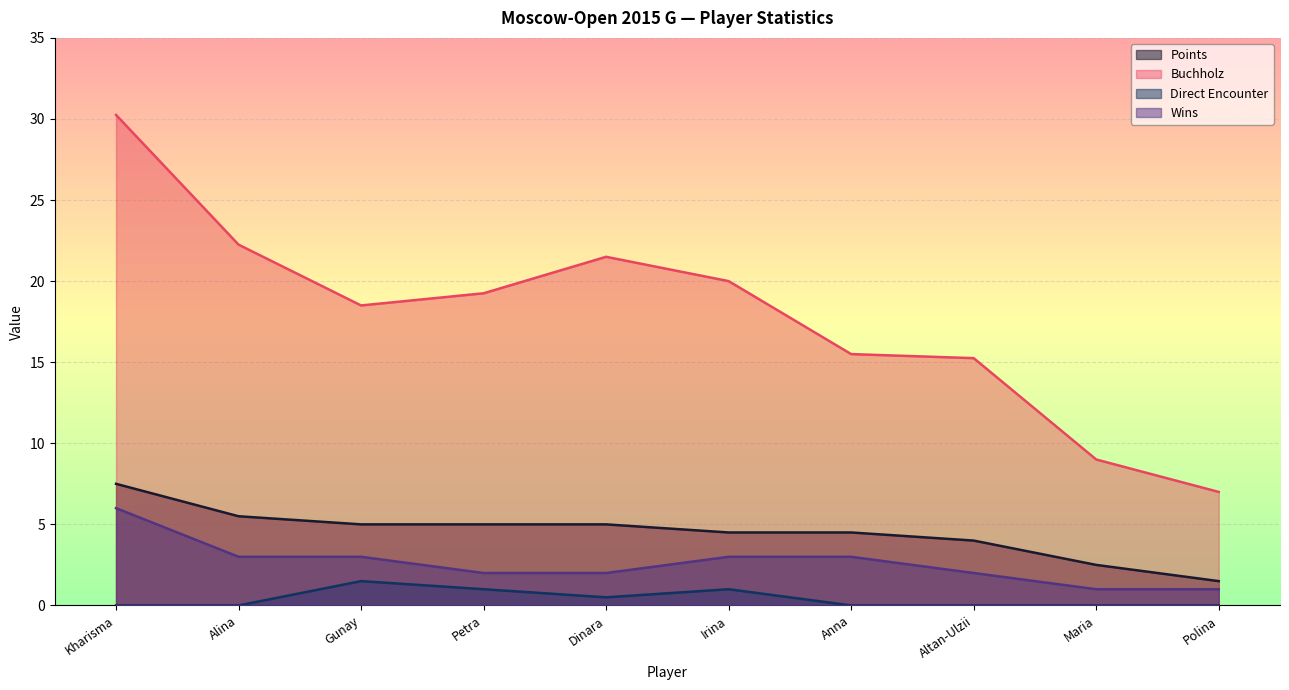

Reading right to left, list all the values displayed in this chart.

Points: 1.5	2.5	4.0	4.5	4.5	5.0	5.0	5.0	5.5	7.5
Buchholz: 7.0	9.0	15.2	15.5	20.0	21.5	19.2	18.5	22.2	30.2
Direct Encounter: 0.0	0.0	0.0	0.0	1.0	0.5	1.0	1.5	0.0	0.0
Wins: 1.0	1.0	2.0	3.0	3.0	2.0	2.0	3.0	3.0	6.0